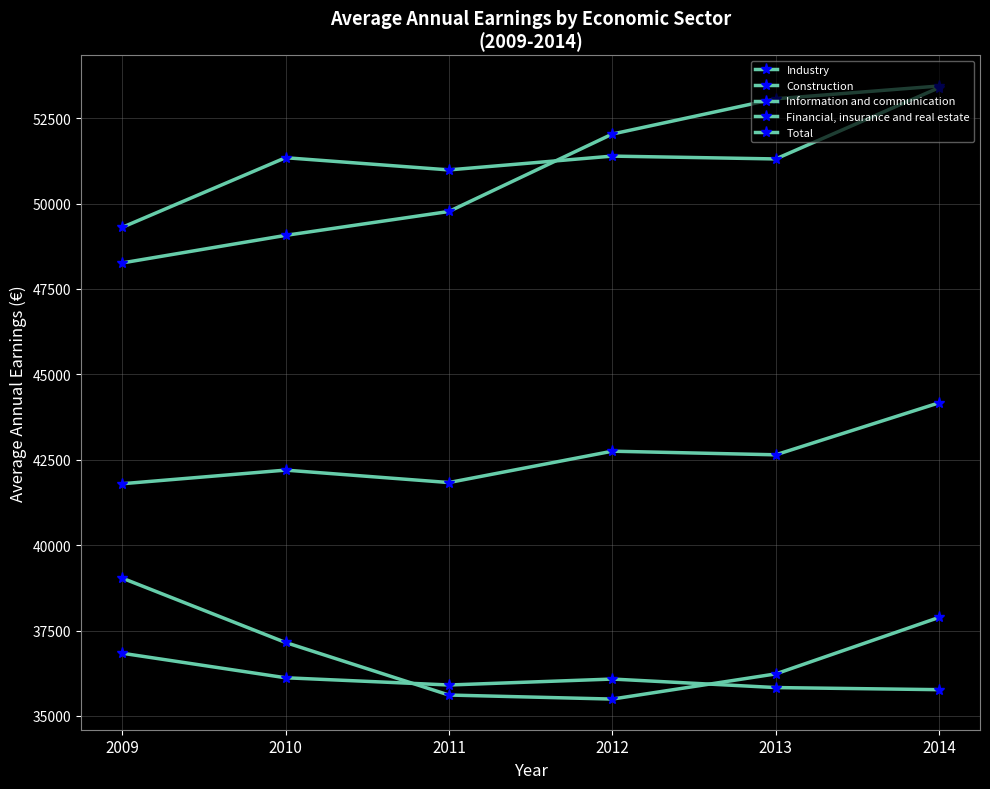

Reading left to right, list all the values displayed in this chart.

Industry: 2009=41797	2010=42196	2011=41832	2012=42750	2013=42644	2014=44167
Construction: 2009=39035	2010=37150	2011=35611	2012=35493	2013=36230	2014=37884
Information and communication: 2009=48261	2010=49068	2011=49768	2012=52035	2013=53067	2014=53442
Financial, insurance and real estate: 2009=49302	2010=51342	2011=50985	2012=51389	2013=51306	2014=53393
Total: 2009=36835	2010=36117	2011=35905	2012=36079	2013=35830	2014=35768